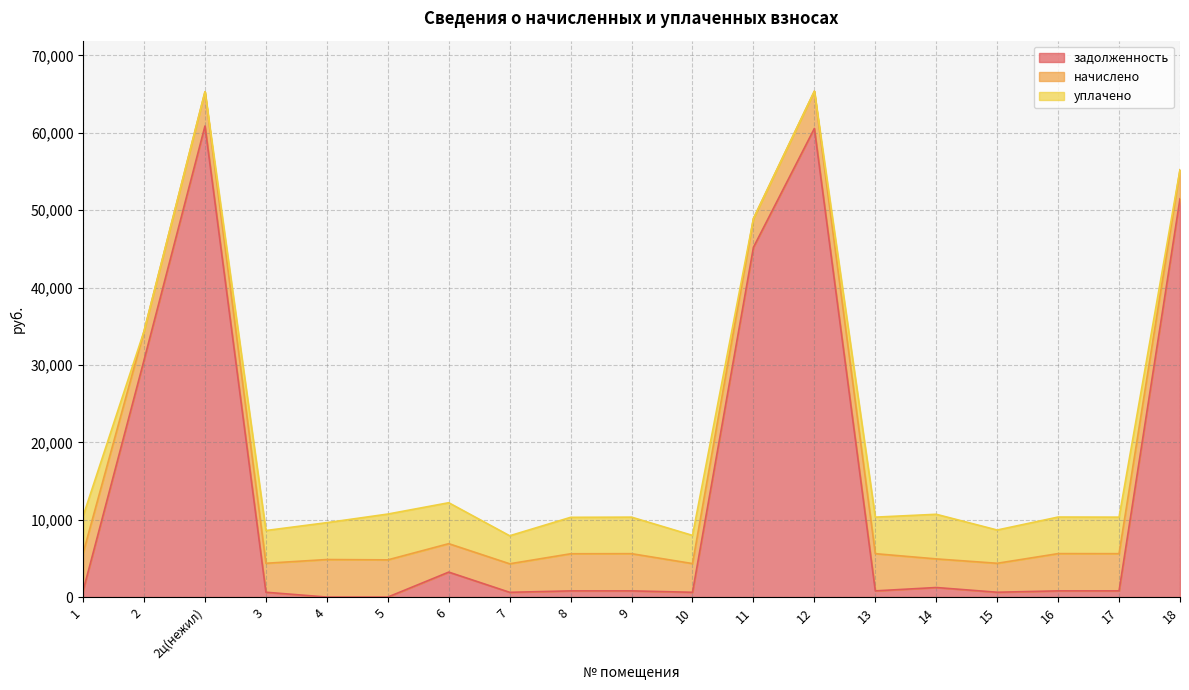

Count the number of categories in the chart.

19